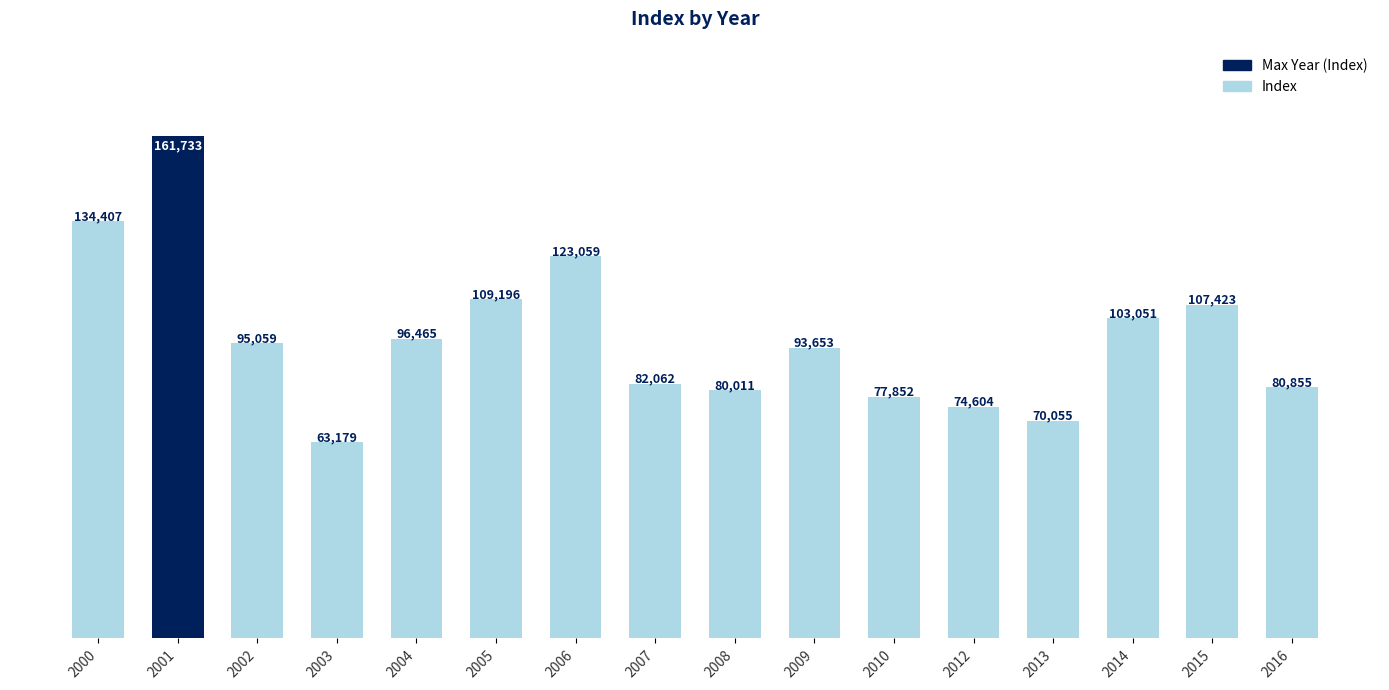

What is the value of the 16th bar from the left?

80855